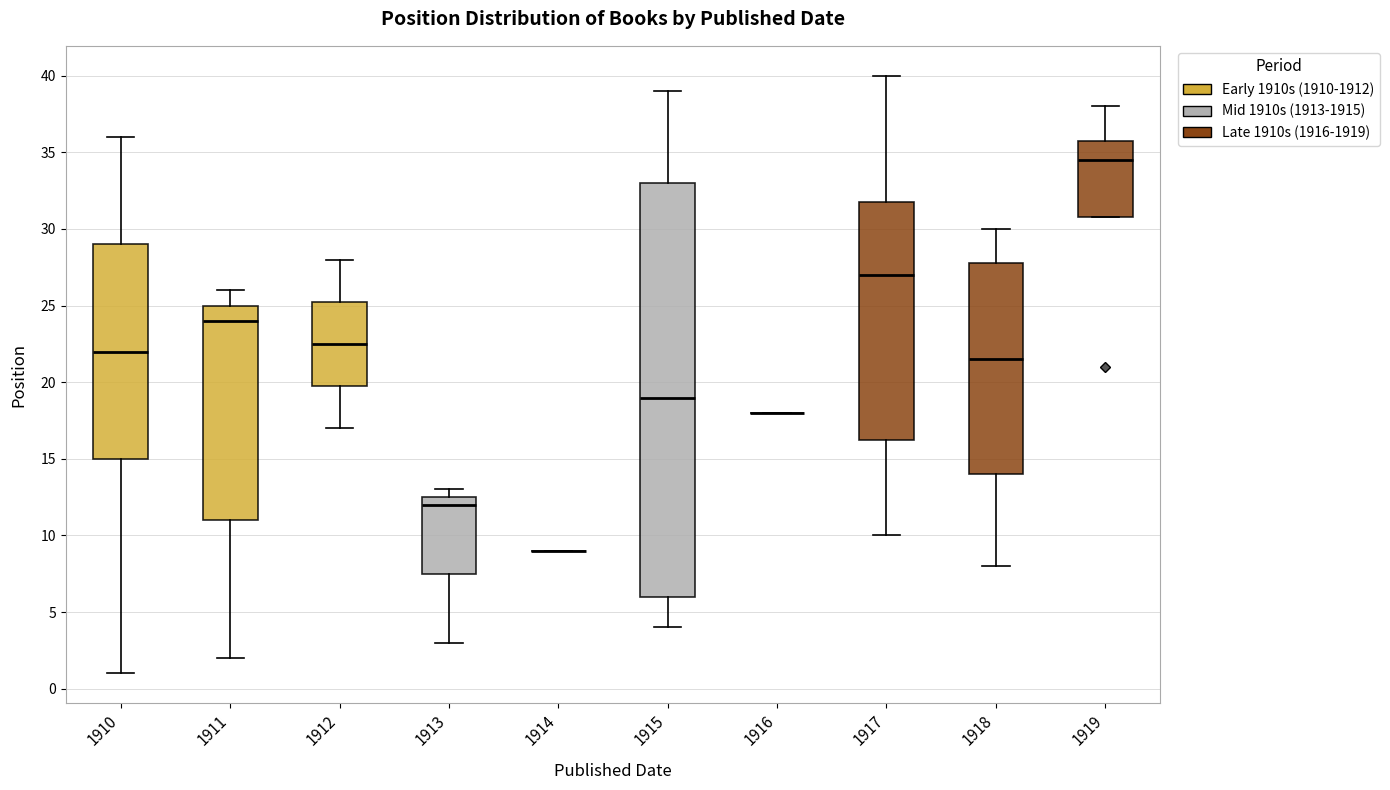

Where is the upper edge of the box at x = 1919 on the y-axis? The values are not printed on the chart, so give them approximately, as read against the axis.

36.0